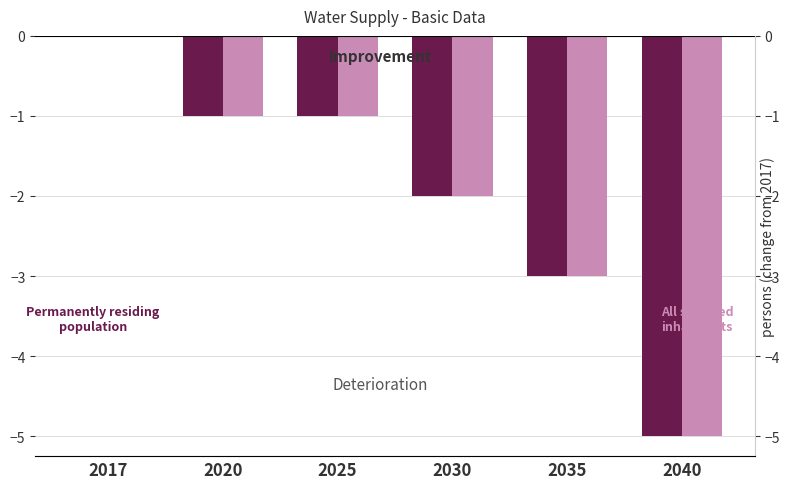

At which category is the sum across all series the highest?

2017